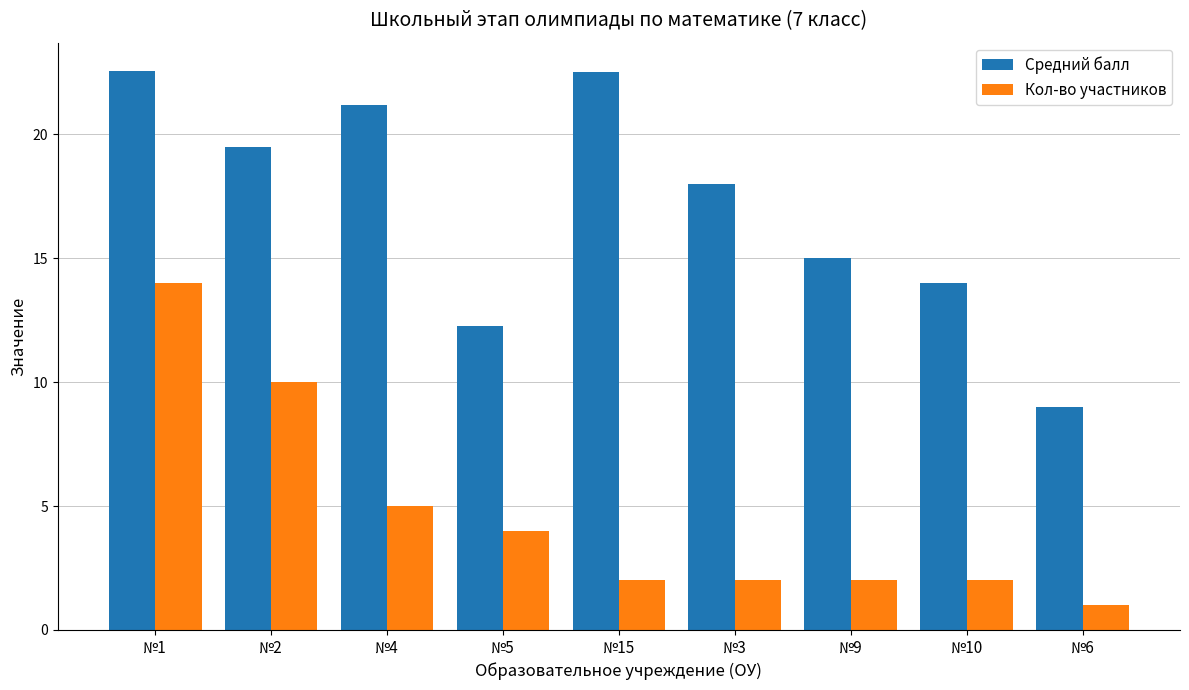

At №5, list the series in order from largest to smallest.

Средний балл, Кол-во участников